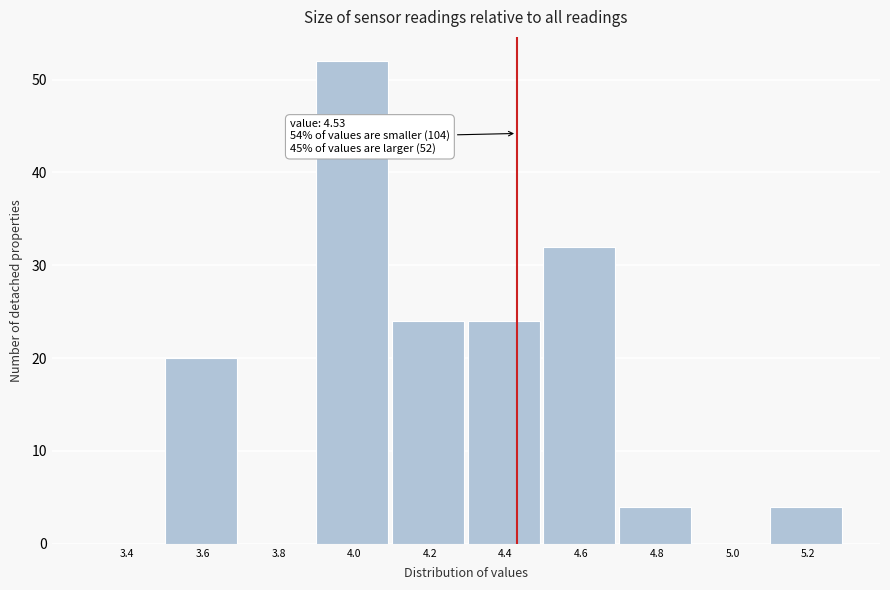

Reading left to right, transcribe all the data shown in this chart.

3.4=0	3.6=20	3.8=0	4.0=52	4.2=24	4.4=24	4.6=32	4.8=4	5.0=0	5.2=4